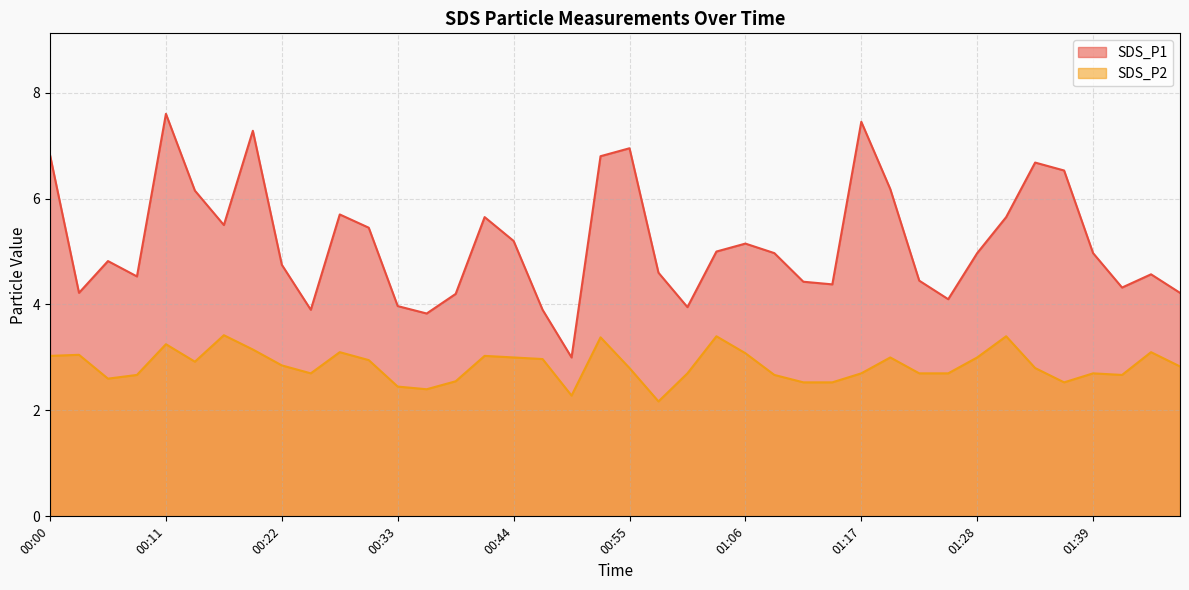

Rank the series by their maximum value, from highest to lowest.

SDS_P1, SDS_P2